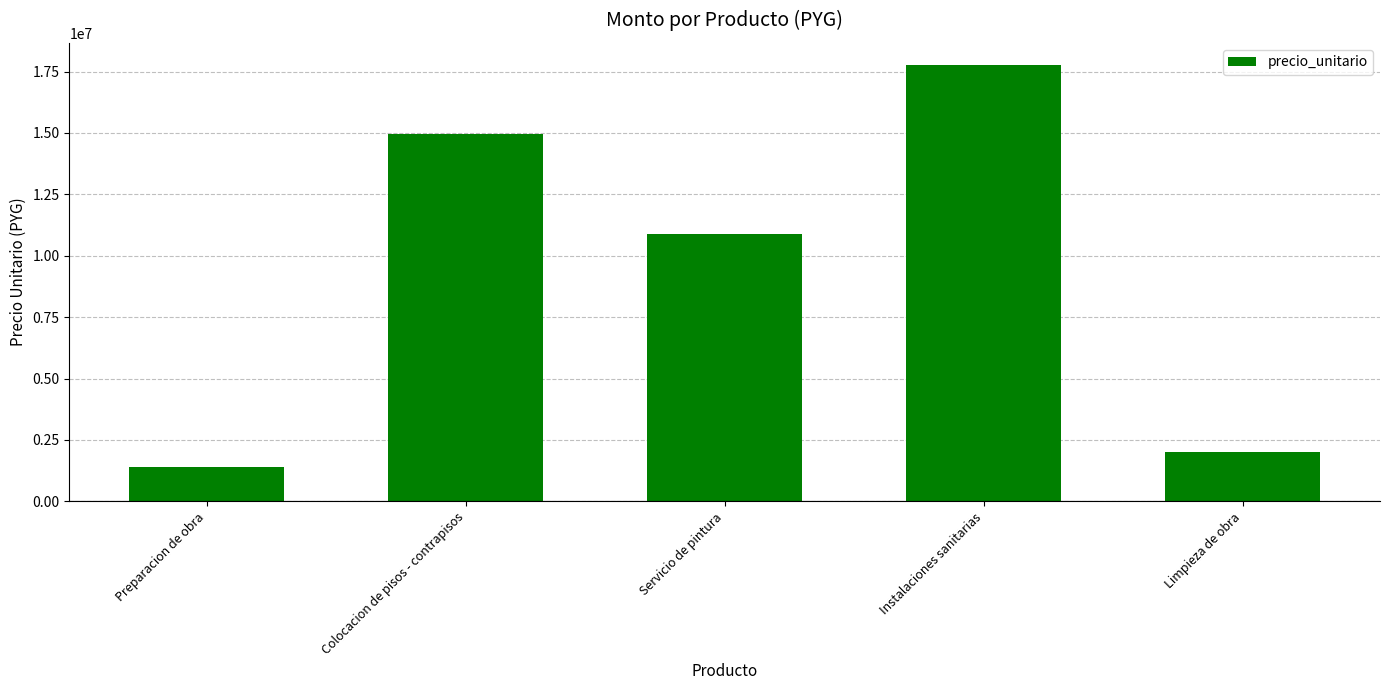

How many distinct data groups are displayed?

1